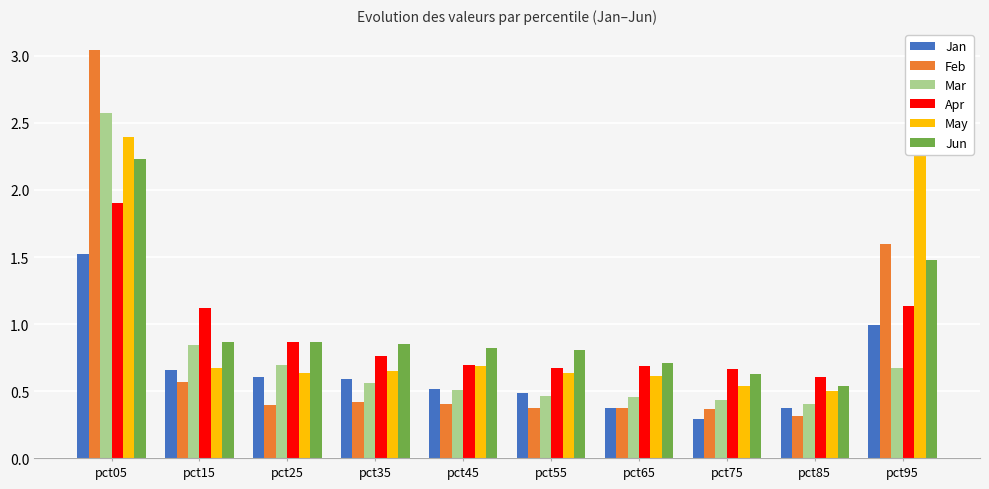

What is the minimum value shown in the chart?

0.3